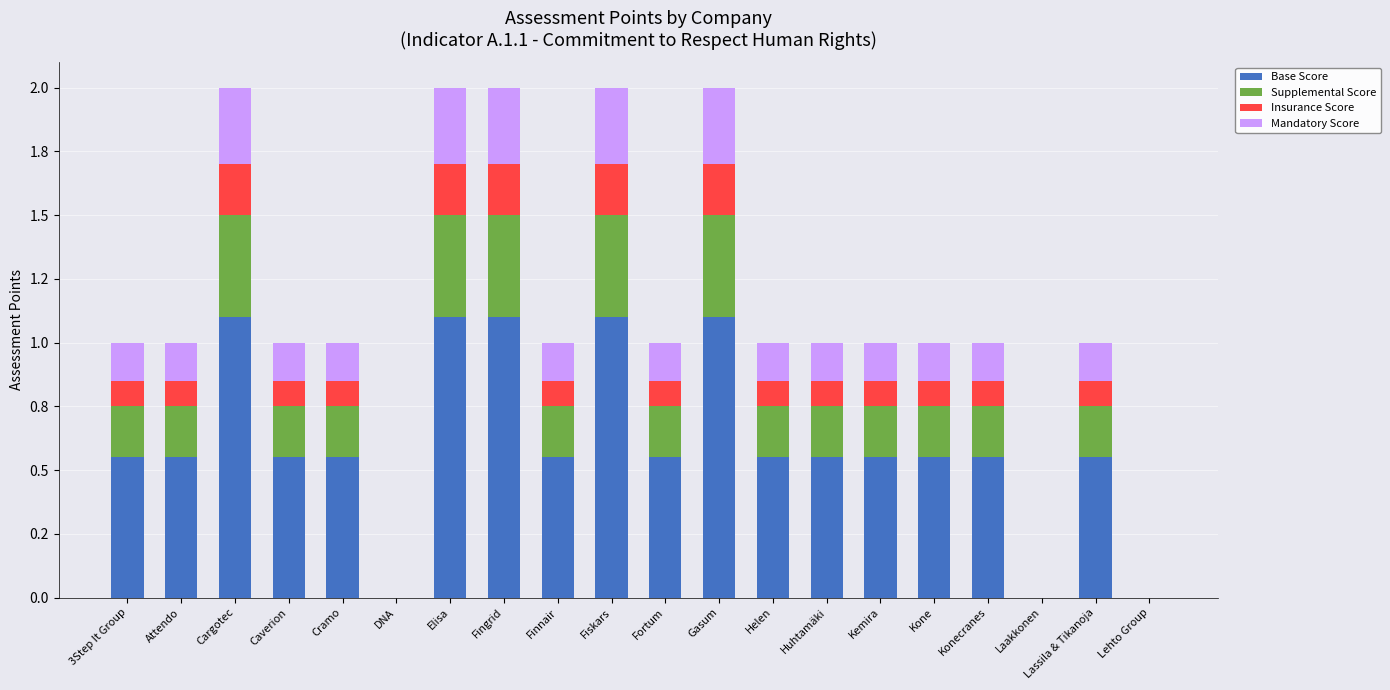

Which series has the largest range (max minus min)?

Base Score